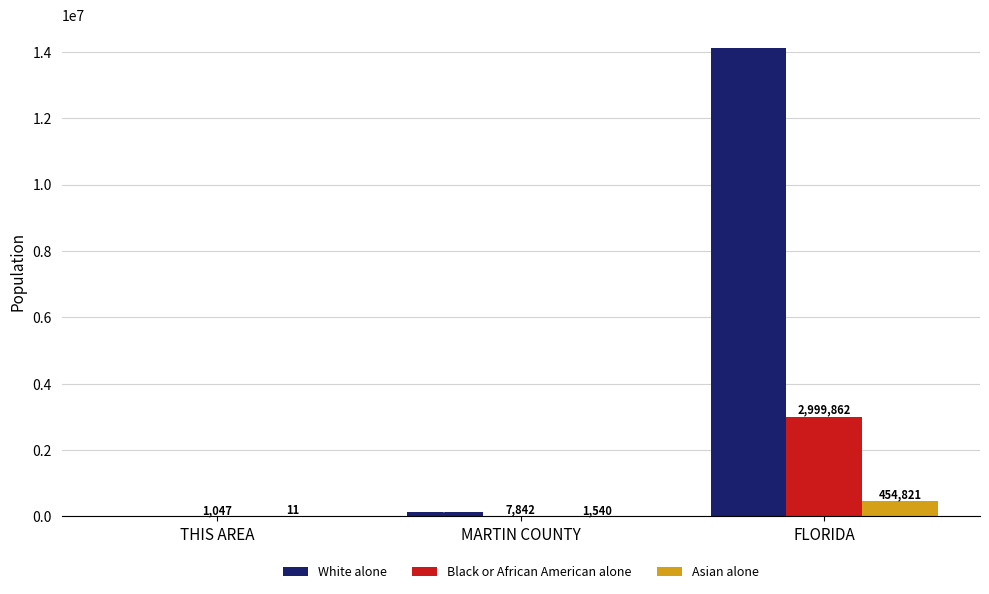

Which series changed the most between MARTIN COUNTY and FLORIDA?

White alone